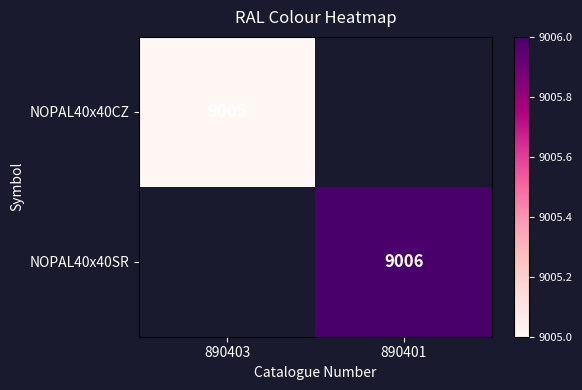

Which label corresponds to the largest value in the chart?

890401